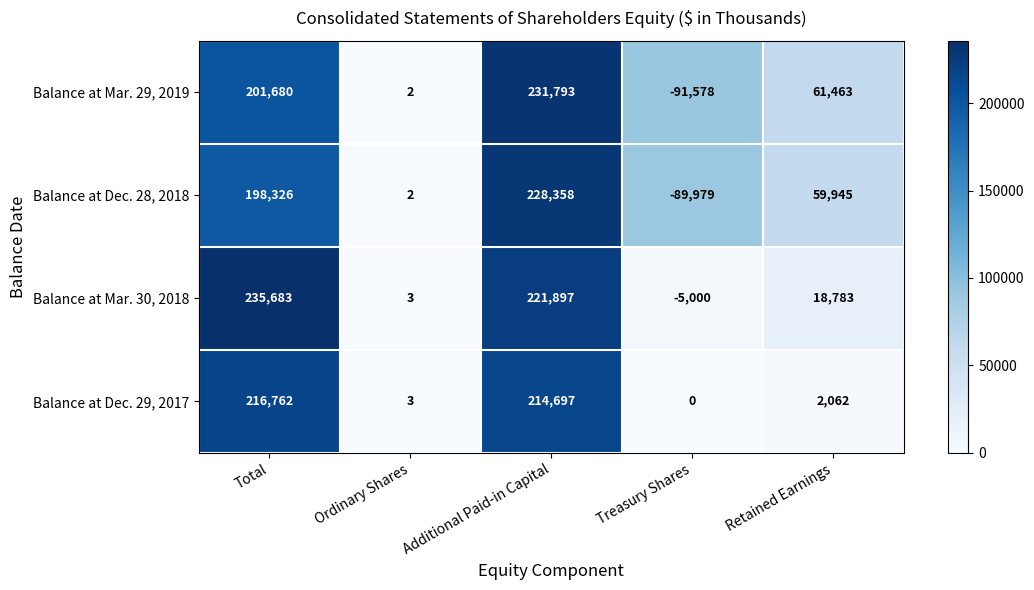

How many data points in Balance at Mar. 29, 2019 are less than 61463?

2